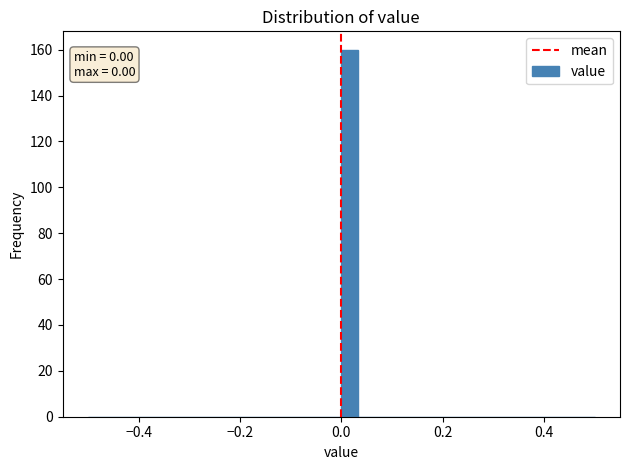

Read against the x-axis, roughly where is the centre of the tallest bar?

0.02